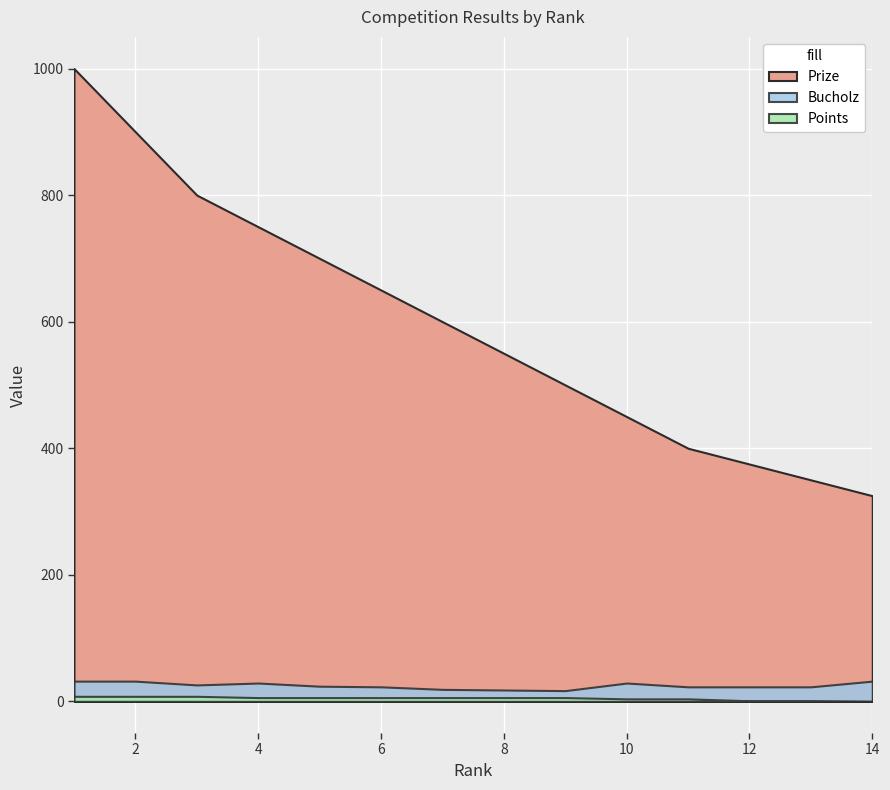

Is the value of Bucholz at 9 greater than the value of Points at 4?

Yes